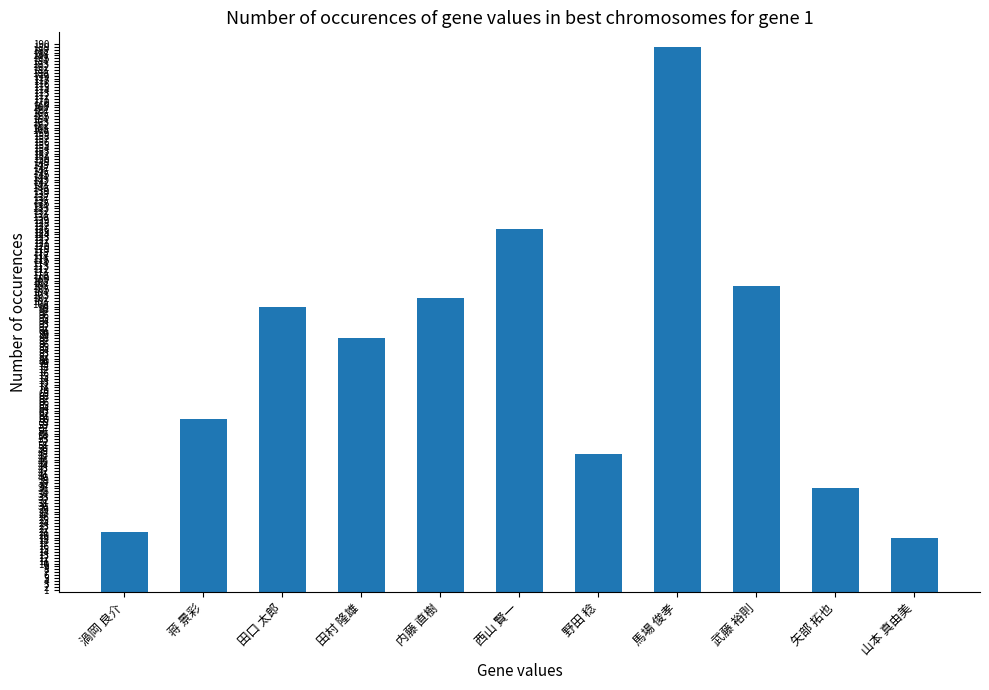

What is the maximum value shown in the chart?

189